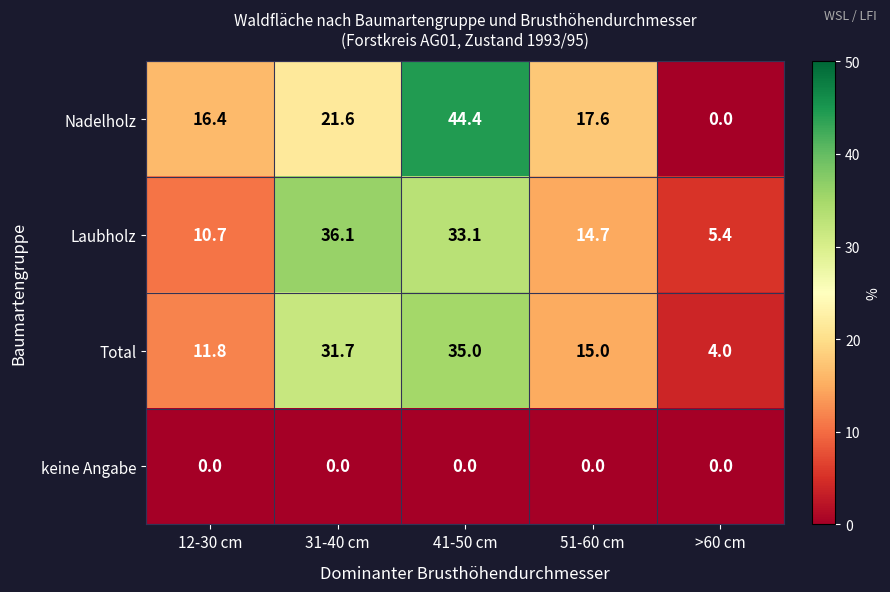

Where does the Total series first go above 15?

31-40 cm